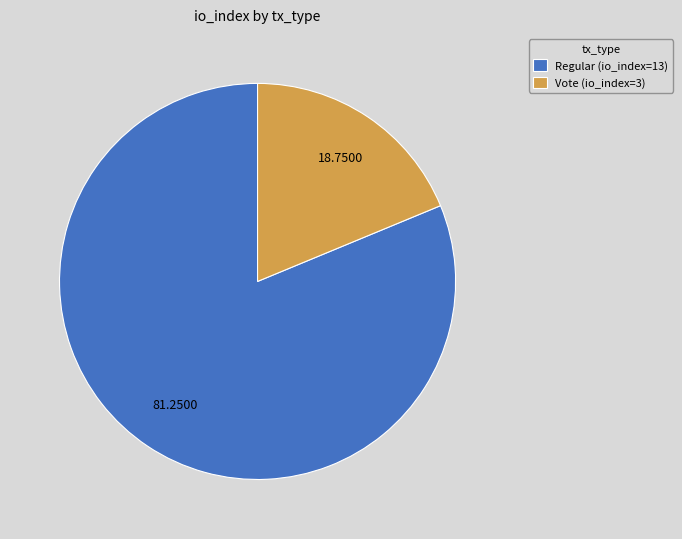

What is the ratio of the value at Regular (io_index=13) to the value at Vote (io_index=3)?

4.3